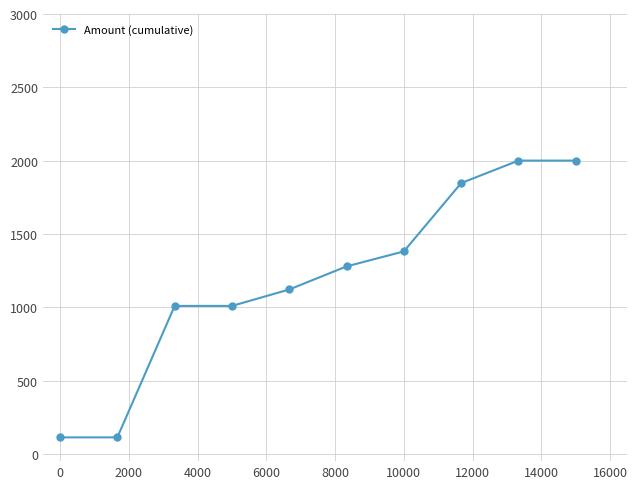

What is the value of the 7th point from the left?

1380.7